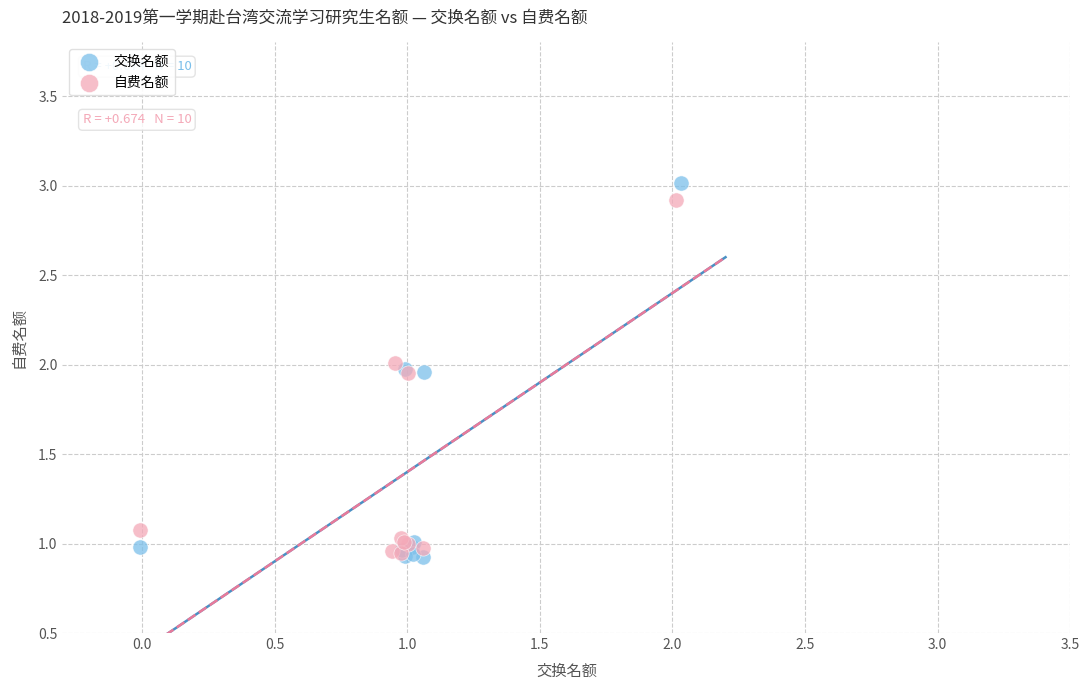

Which series contains the highest Y value?

交换名额